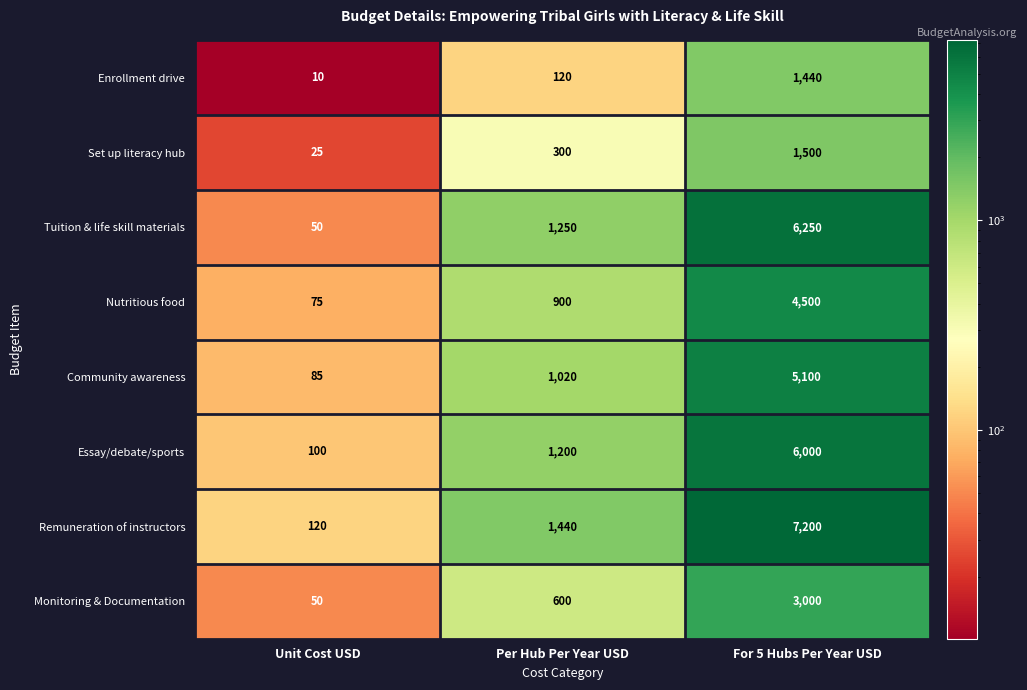

At which category is the sum across all series the highest?

For 5 Hubs Per Year USD